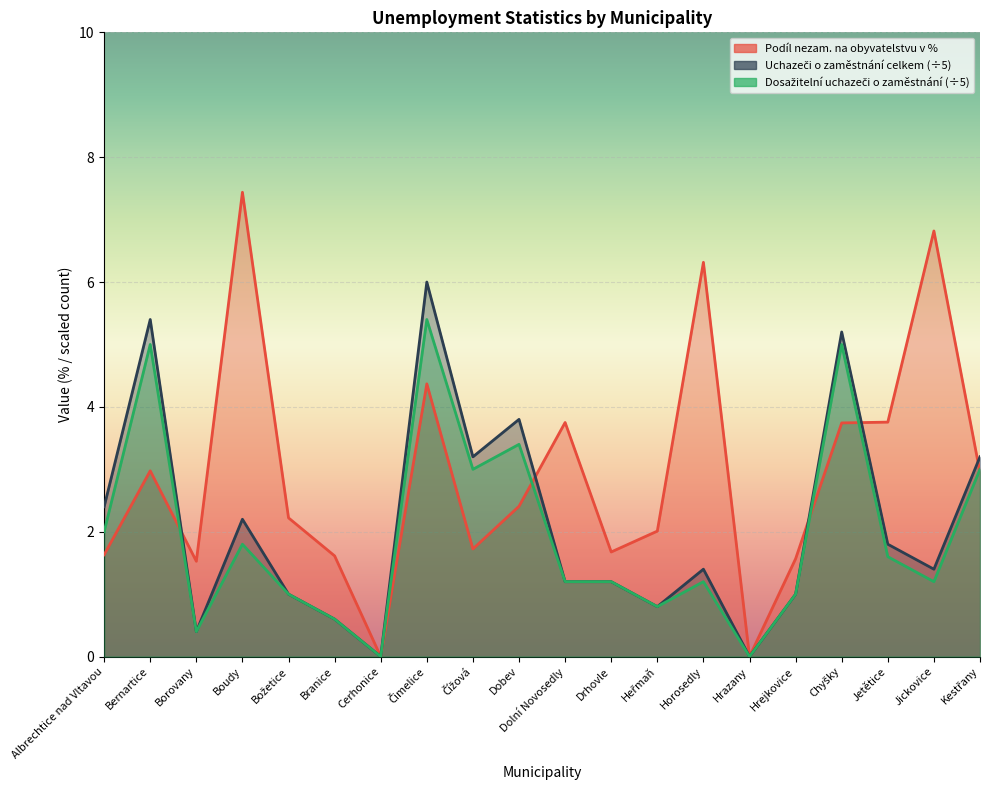

At which category does Podíl nezam. na obyvatelstvu v % reach its first local peak?

Bernartice